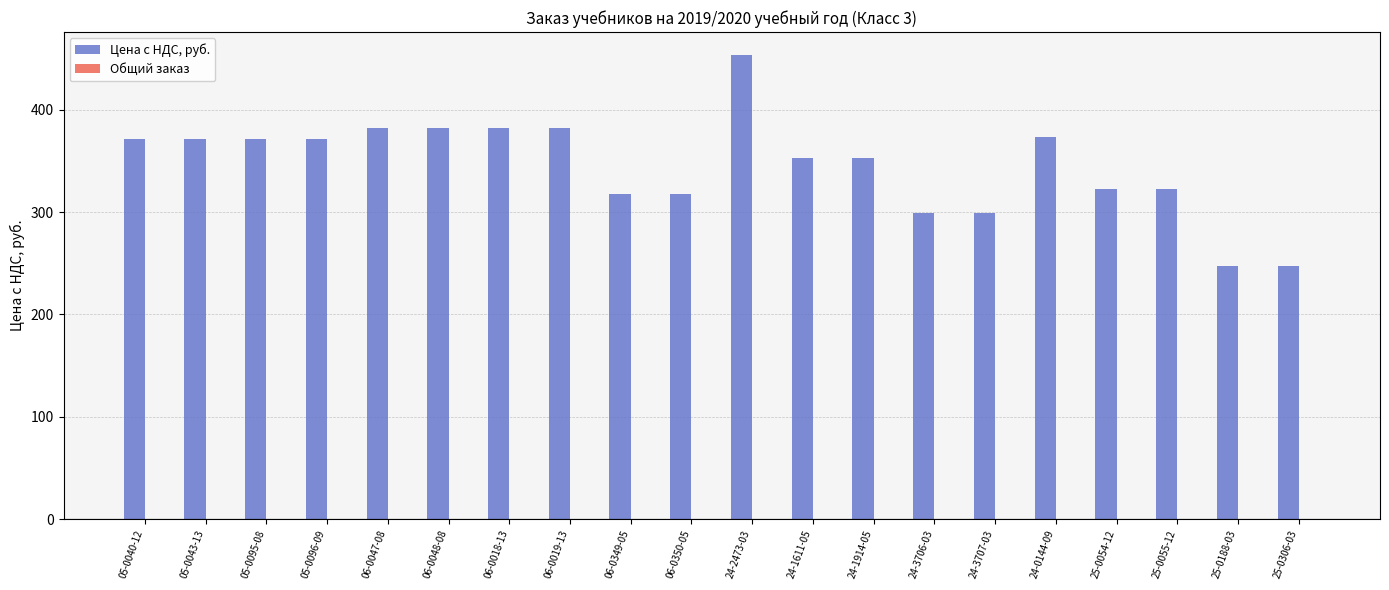

What is the value of the 9th bar from the left?

317.2